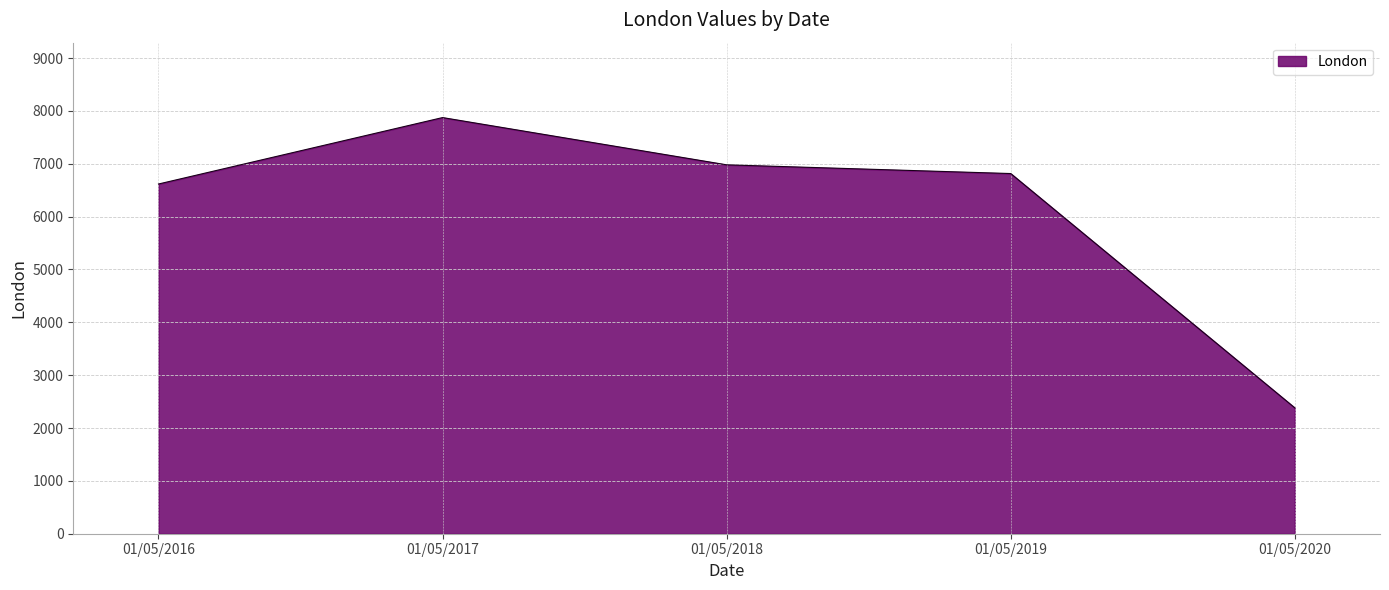

What is the sum of all values?

30668